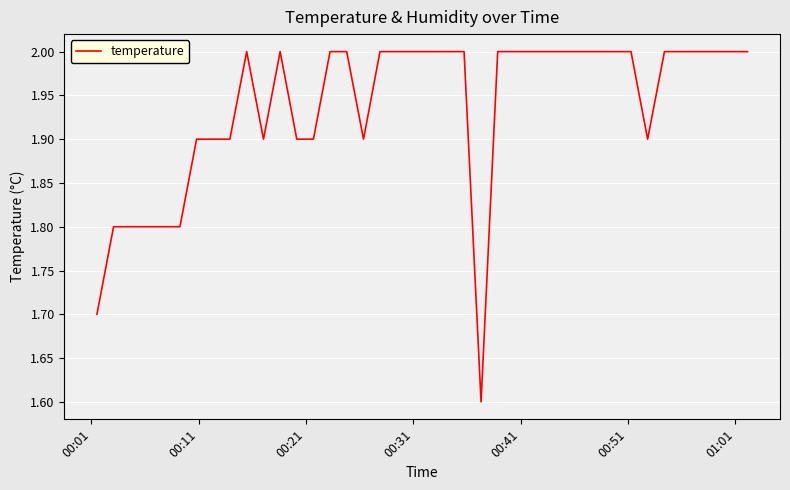

What is the smallest value displayed?

1.6